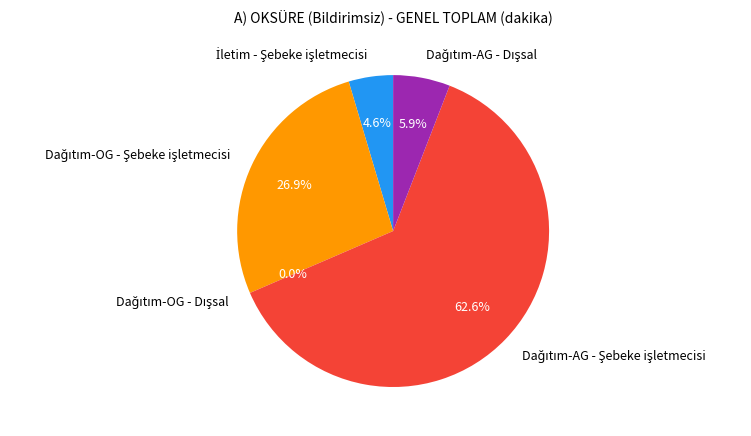

Is there any slice that represents more than half of the pie?

Yes